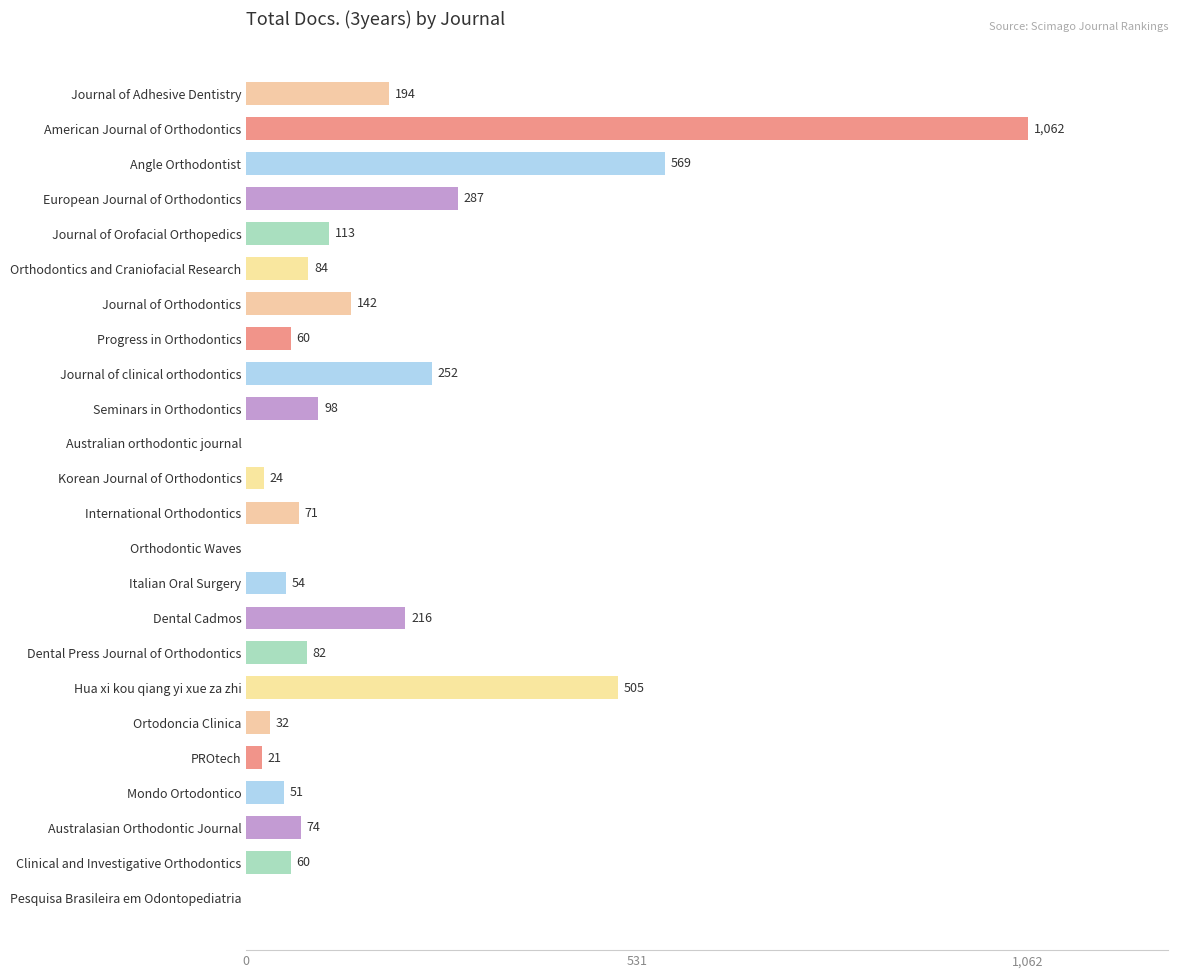

Which label corresponds to the largest value in the chart?

American Journal of Orthodontics